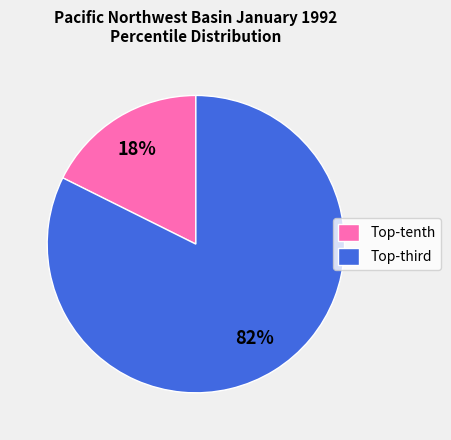

Rank the categories by value from lowest to highest.

Top-tenth, Top-third